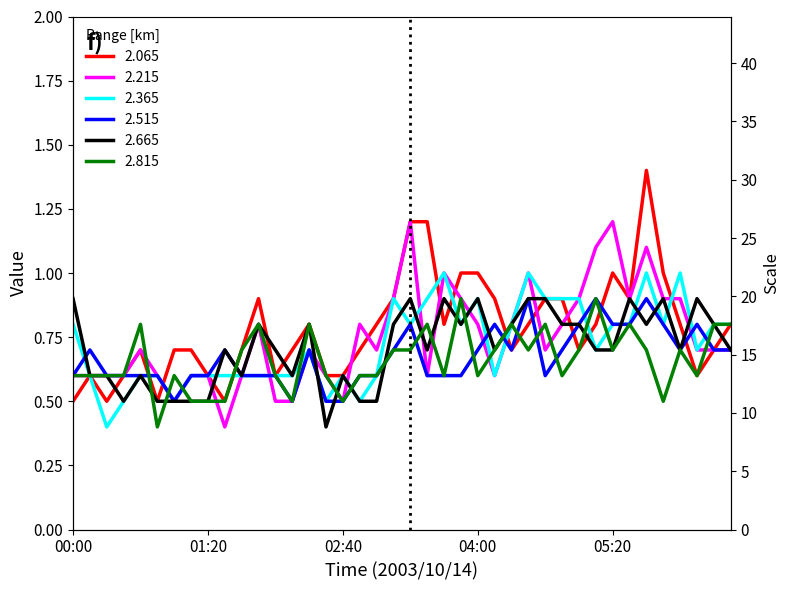

True or false: 2.515 has more than 1 interior local peaks.

True